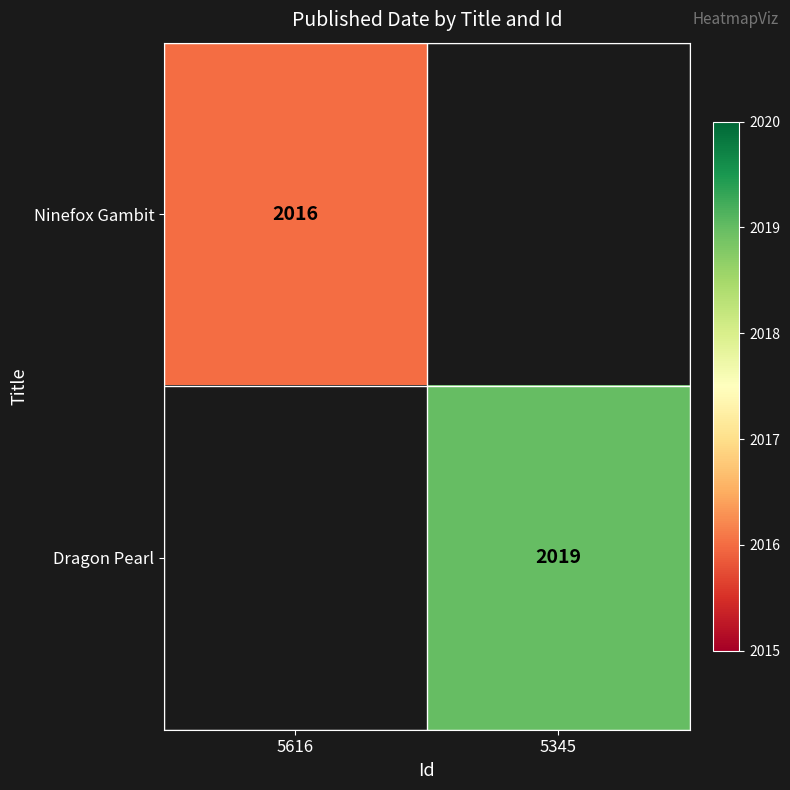

The Dragon Pearl series shows 1283 at 5345. True or false?

False